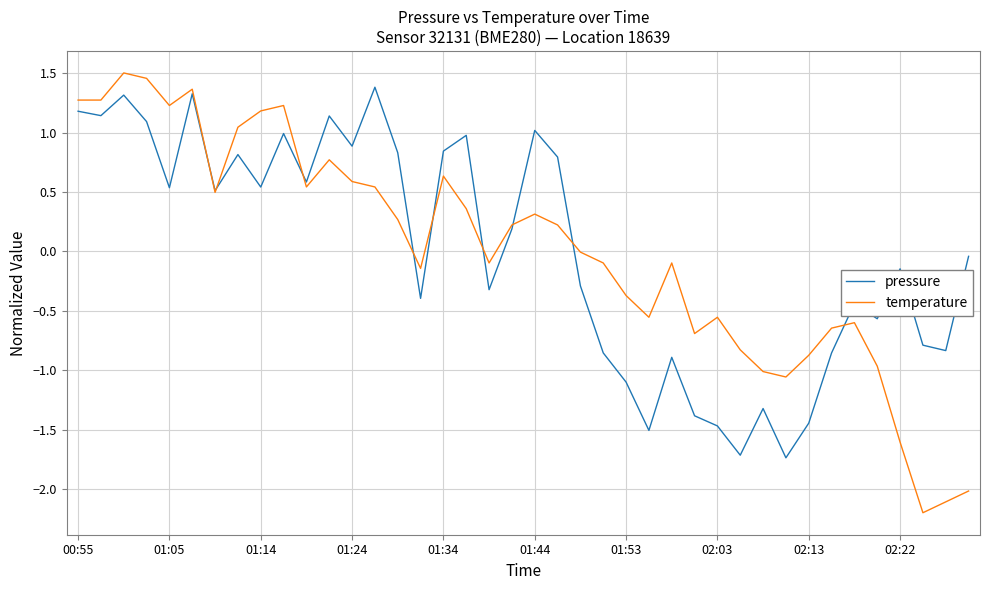

What is the difference between the second highest and minimum values in the temperature series?

3.7